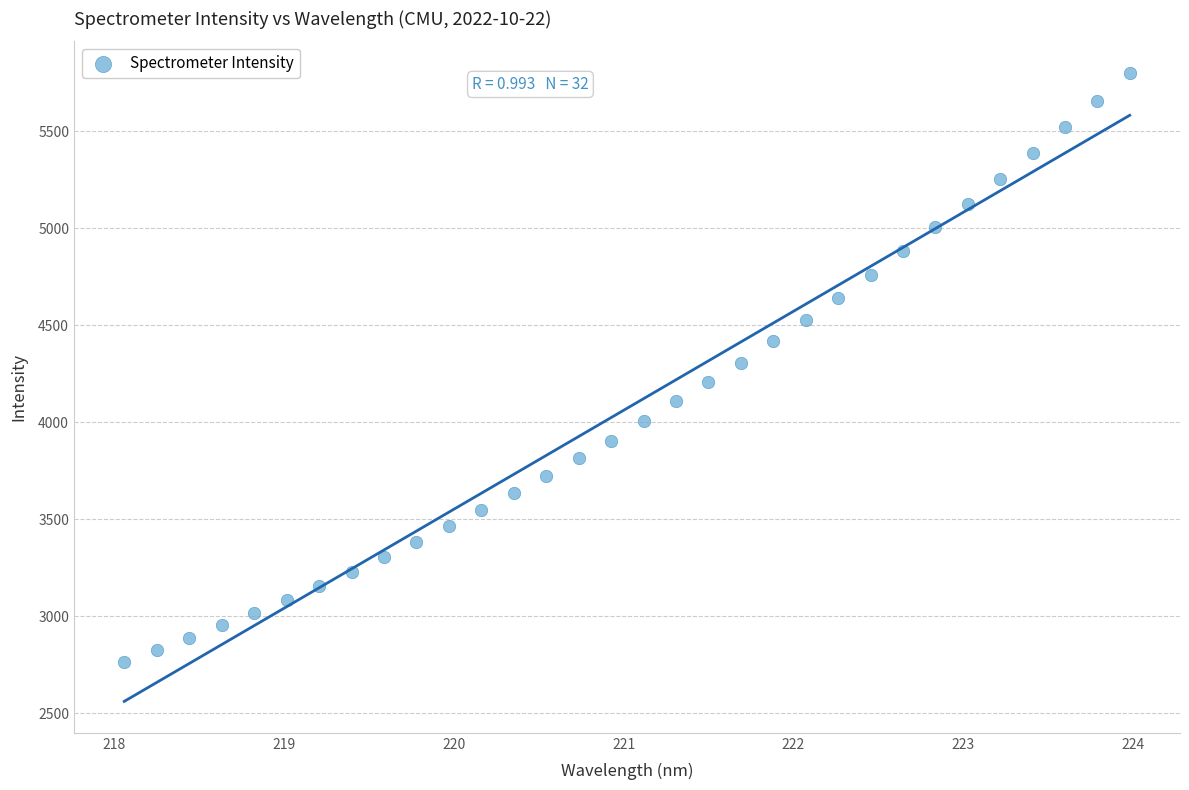

What is the range of X values (max minus min)?

5.9